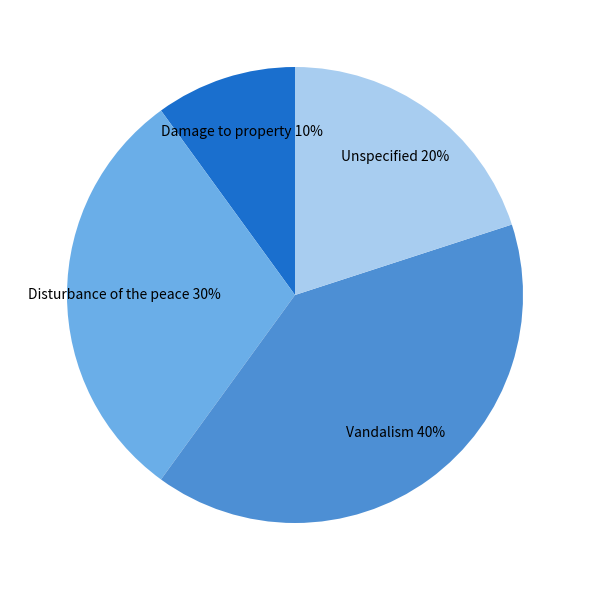

True or false: Damage to property accounts for 19% of the total.

False